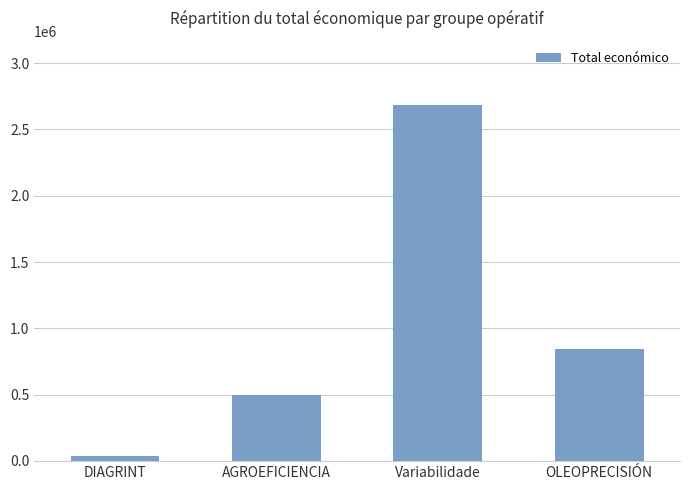

What is the ratio of the value at OLEOPRECISIÓN to the value at DIAGRINT?

22.2